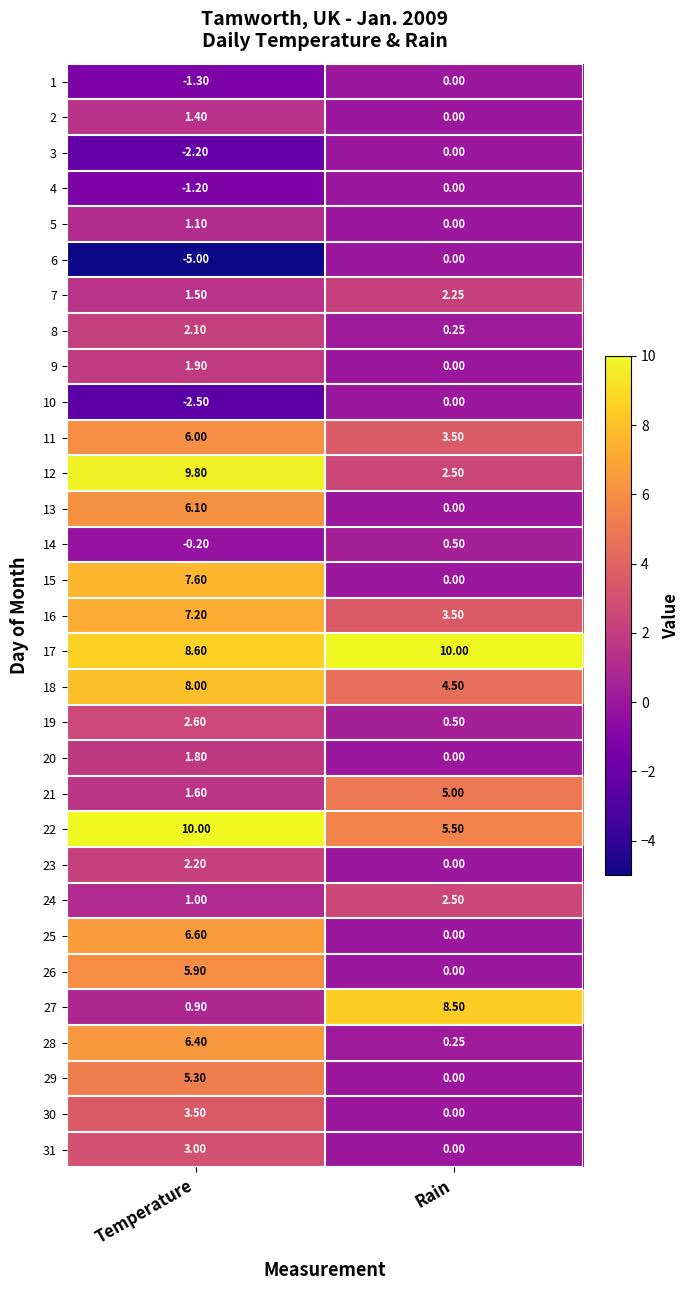

What is the difference between the highest and lowest values at Temperature?

15.0